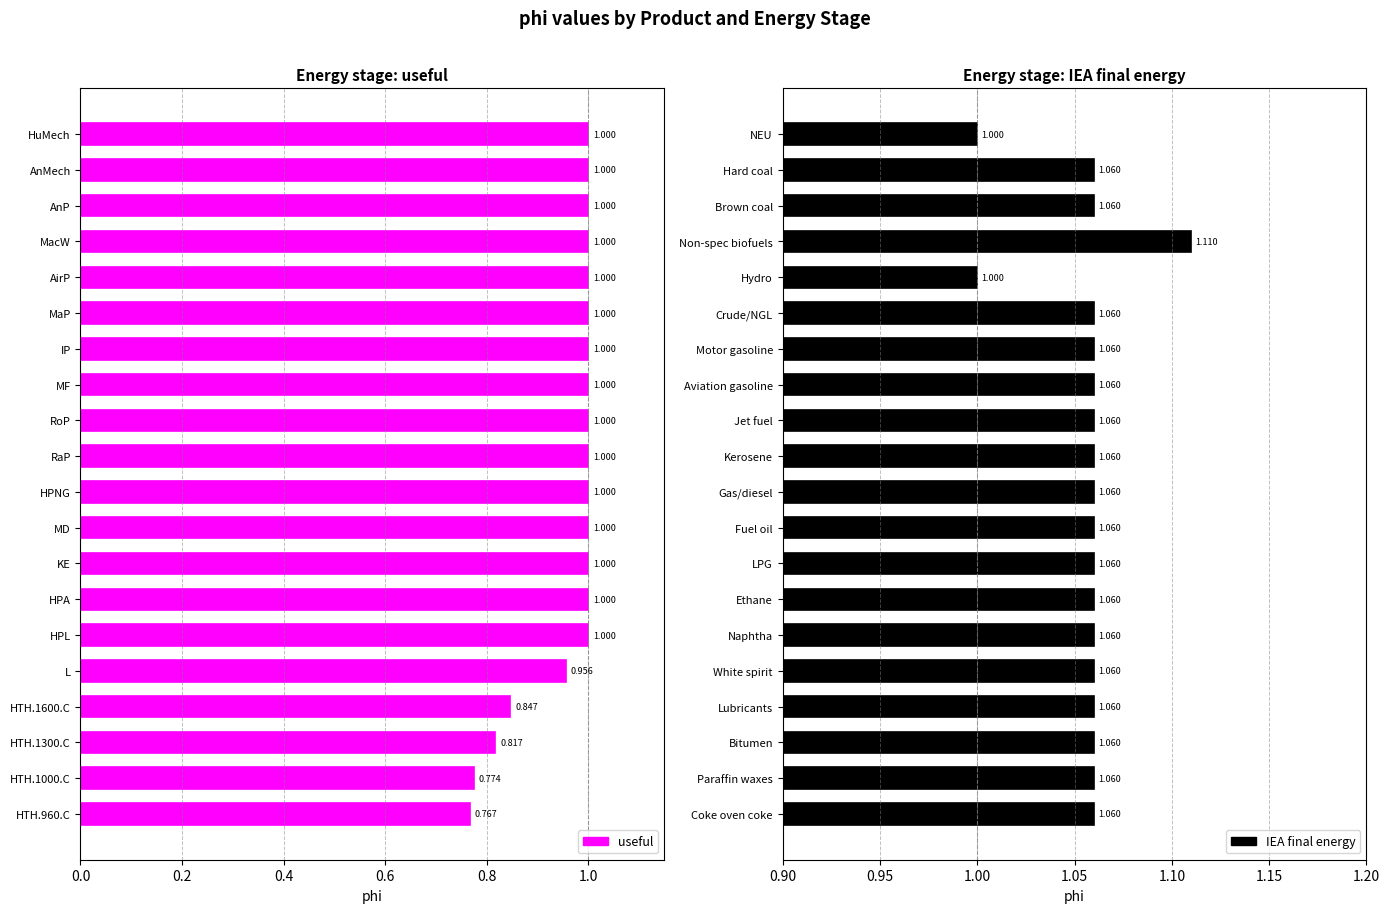

List the series in order of their peak value, lowest first.

useful, IEA final energy